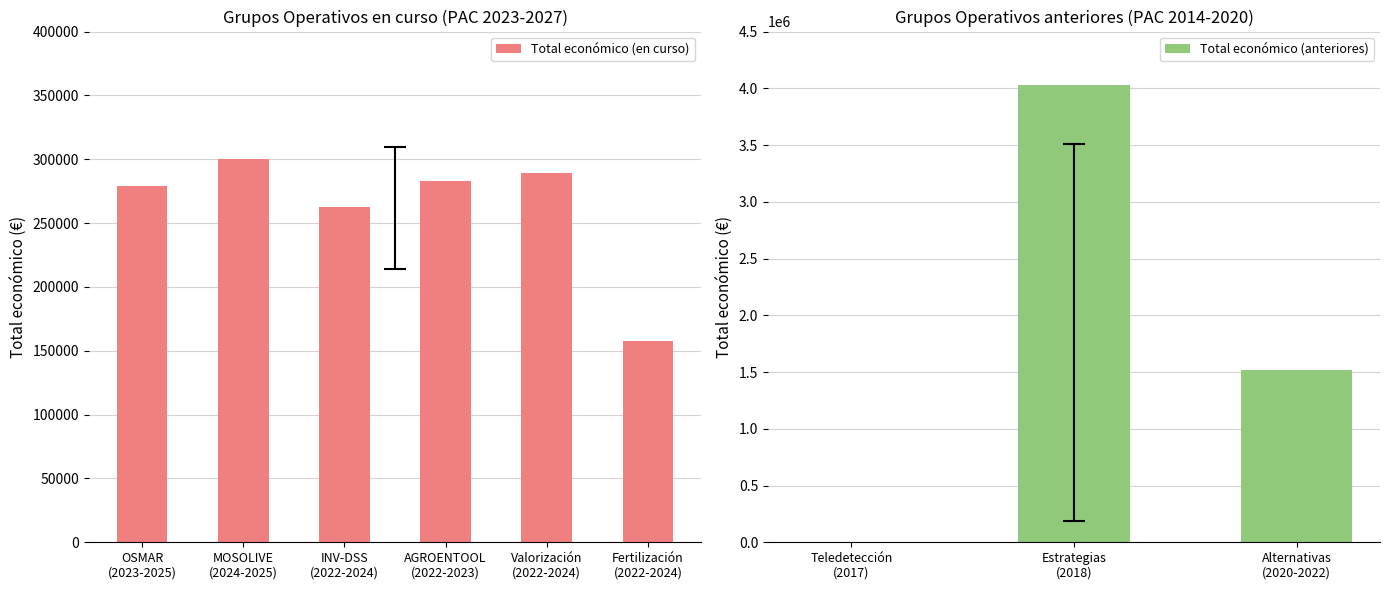

What is the label of the 2nd bar from the right?

Estrategias